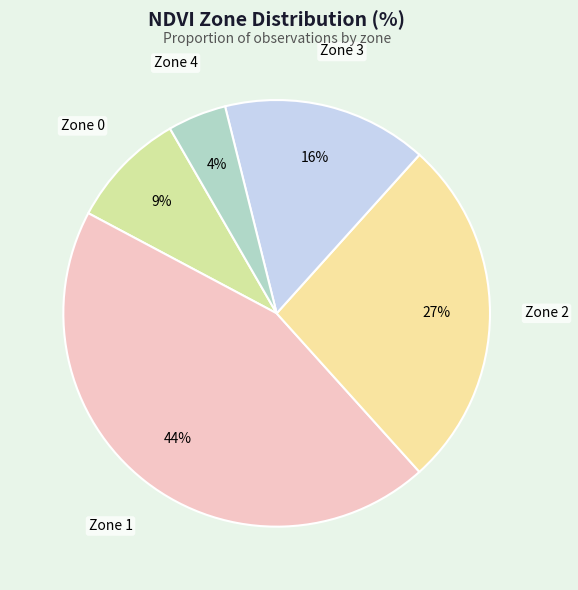

To the nearest percent, what is the average slice percentage?

20%